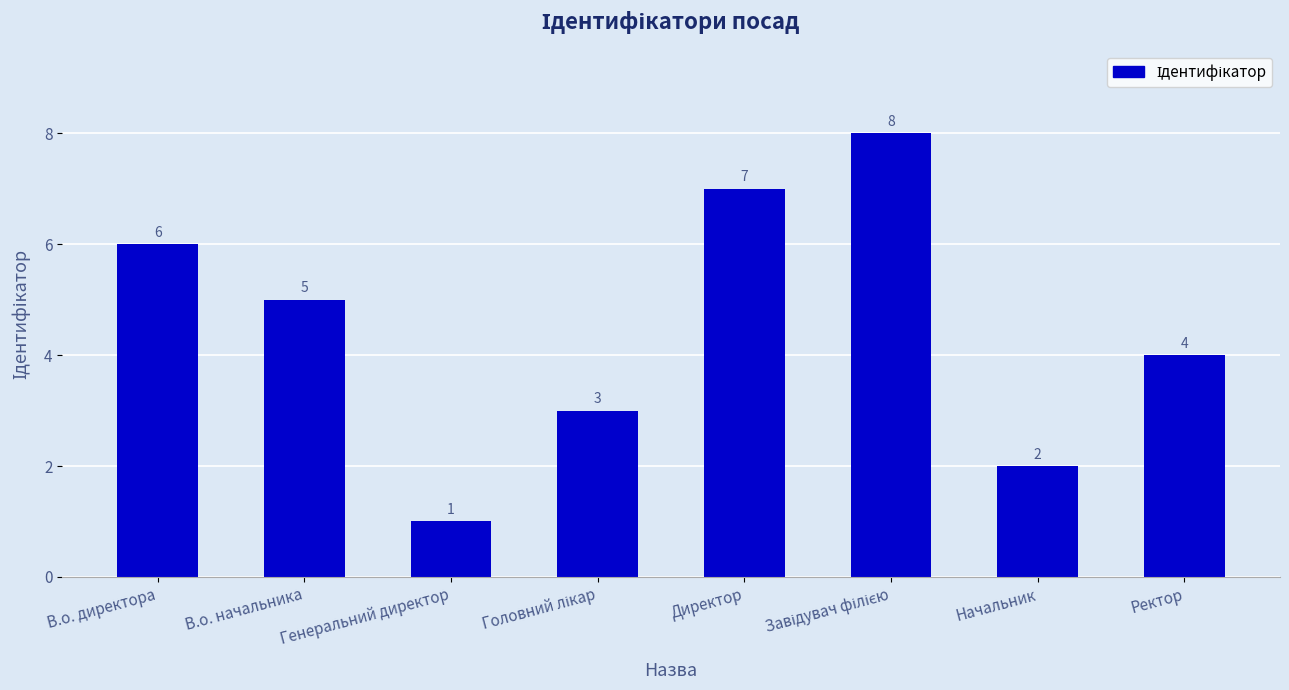

The chart shows a value of 11 at Директор. True or false?

False